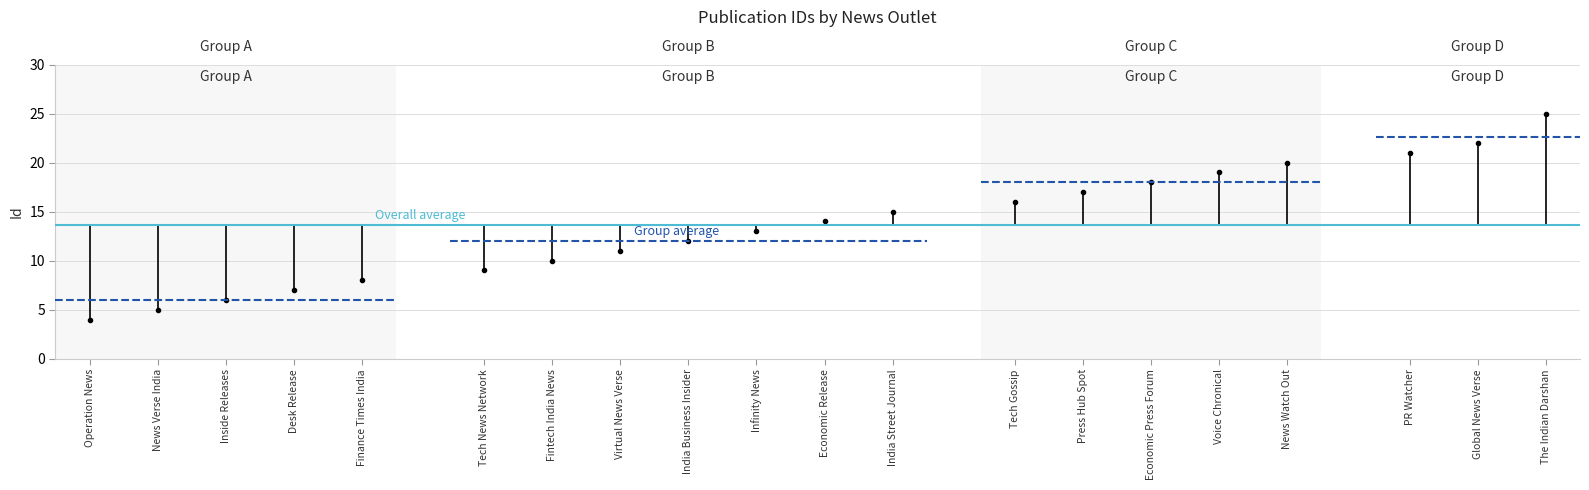

The Group average series shows 6.0 at Operation News. True or false?

True